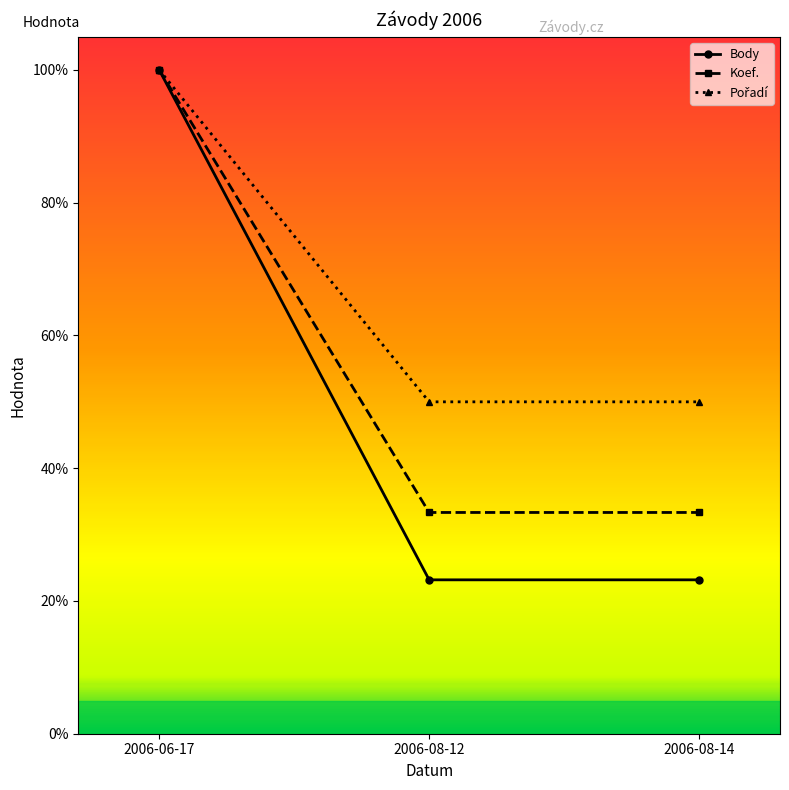

What is the smallest value displayed?

23.2